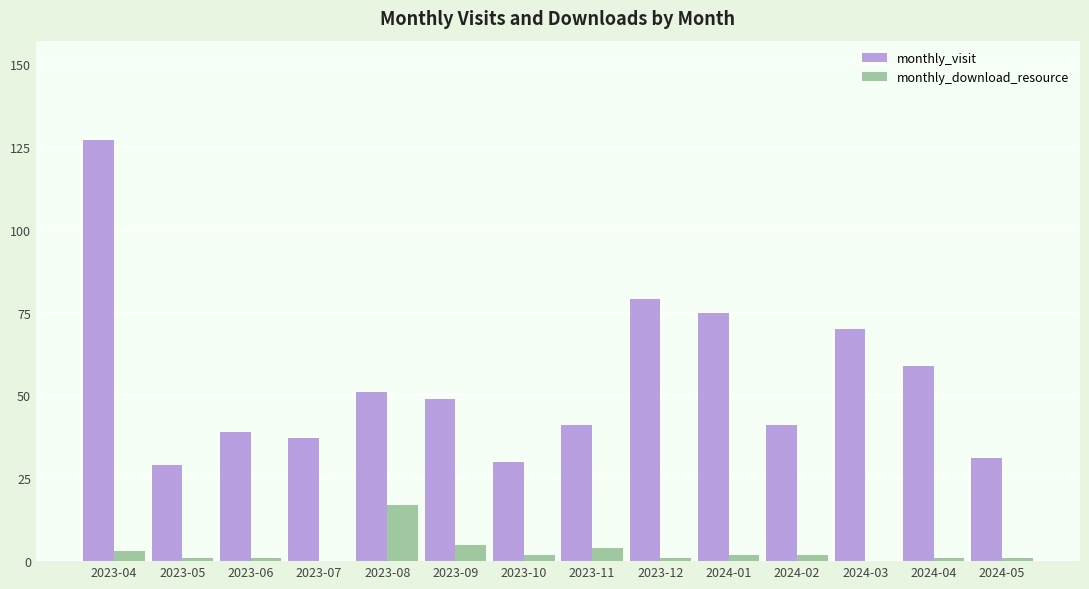

At which label does monthly_visit reach its peak?

2023-04